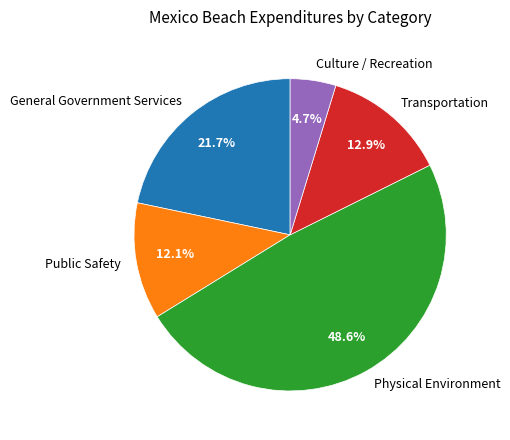

How much of the chart is everything except Public Safety?

87.9%